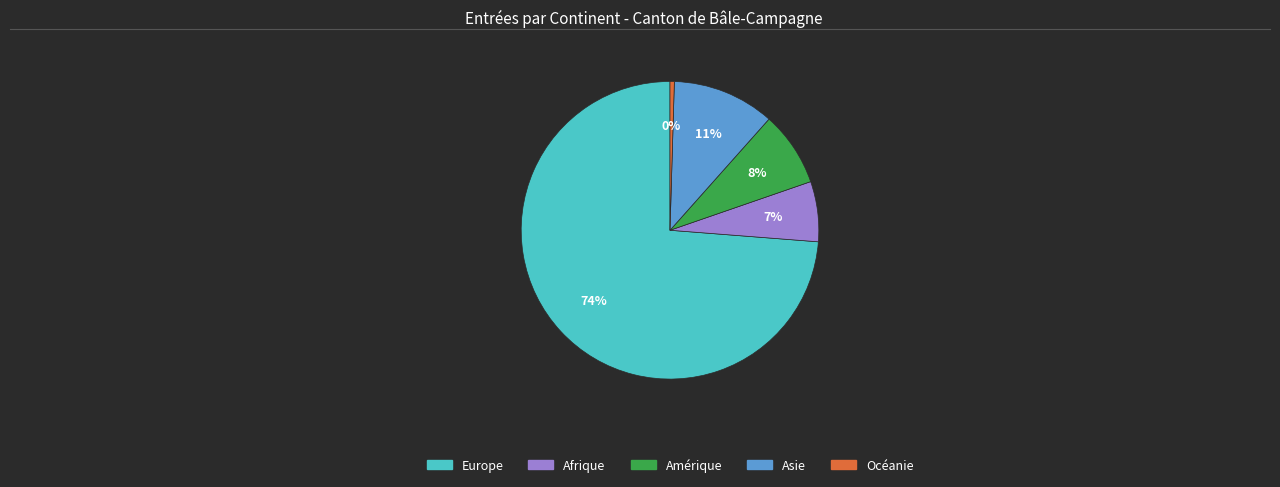

Which category has the smallest portion of the pie?

Océanie